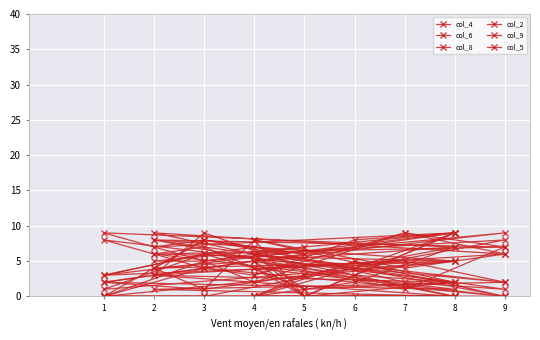

Where does the col_2 series first go above 4?

2